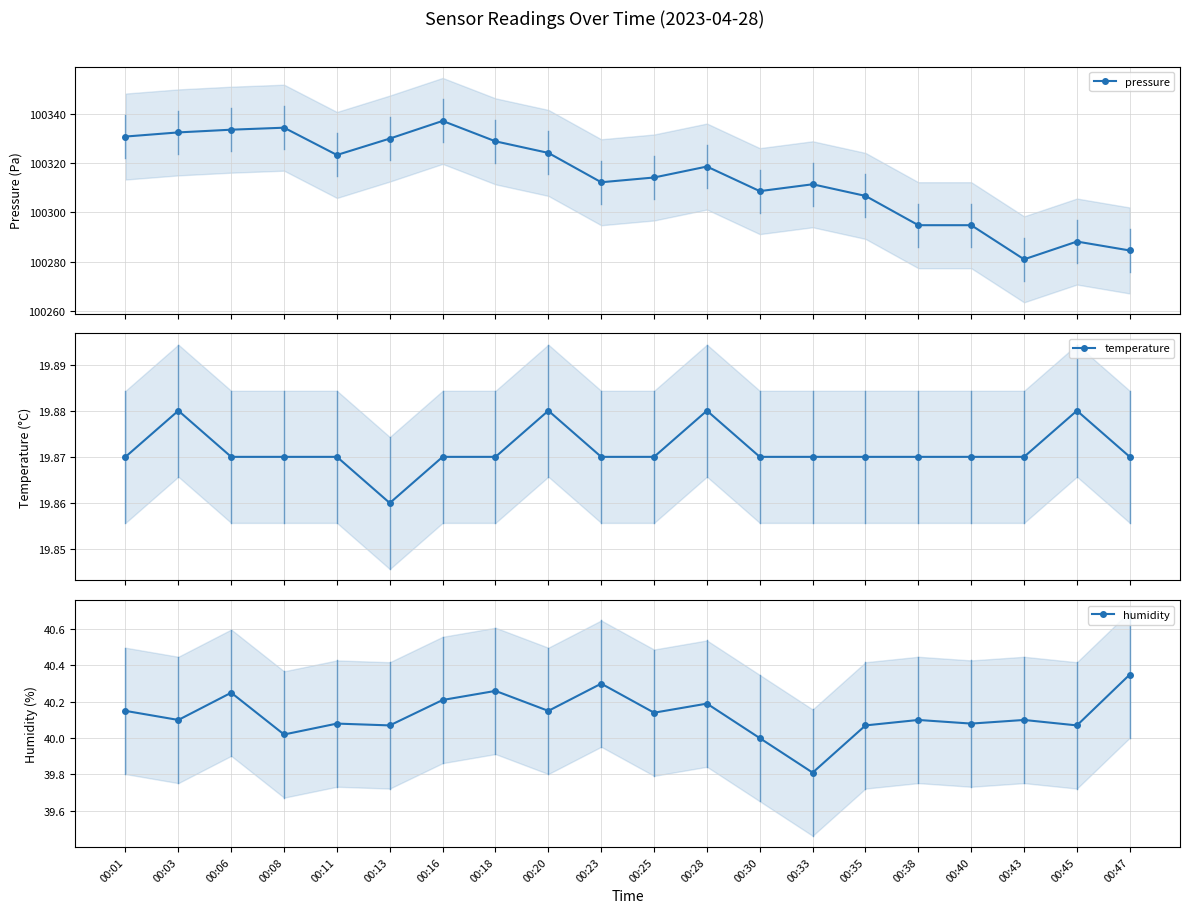

What is the sum of all temperature values?

397.4